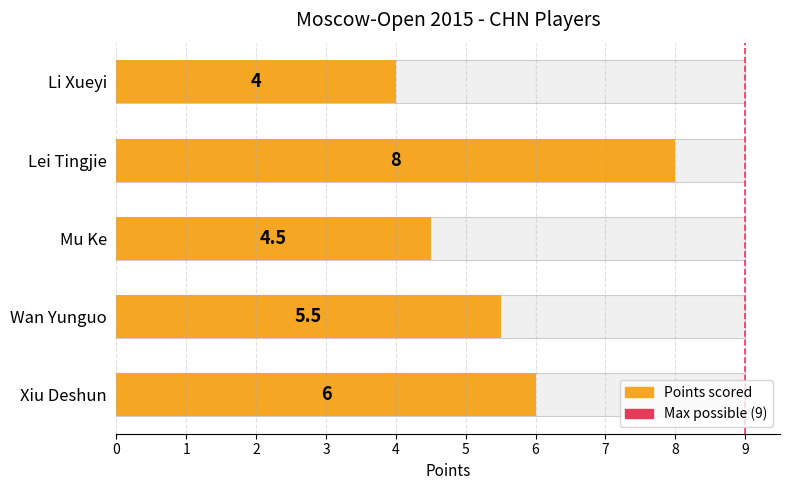

What is the difference between the values at Xiu Deshun and Wan Yunguo?

0.5